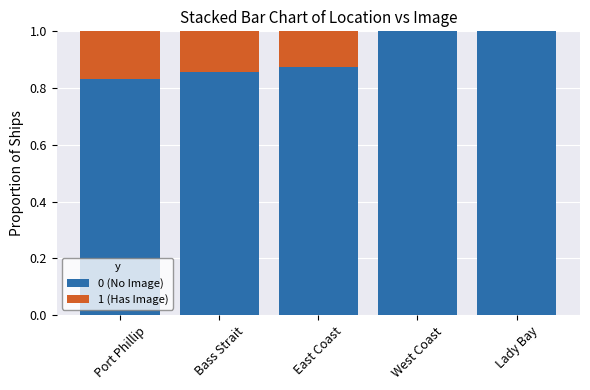

Are the bars grouped side by side (vs. stacked)?

No